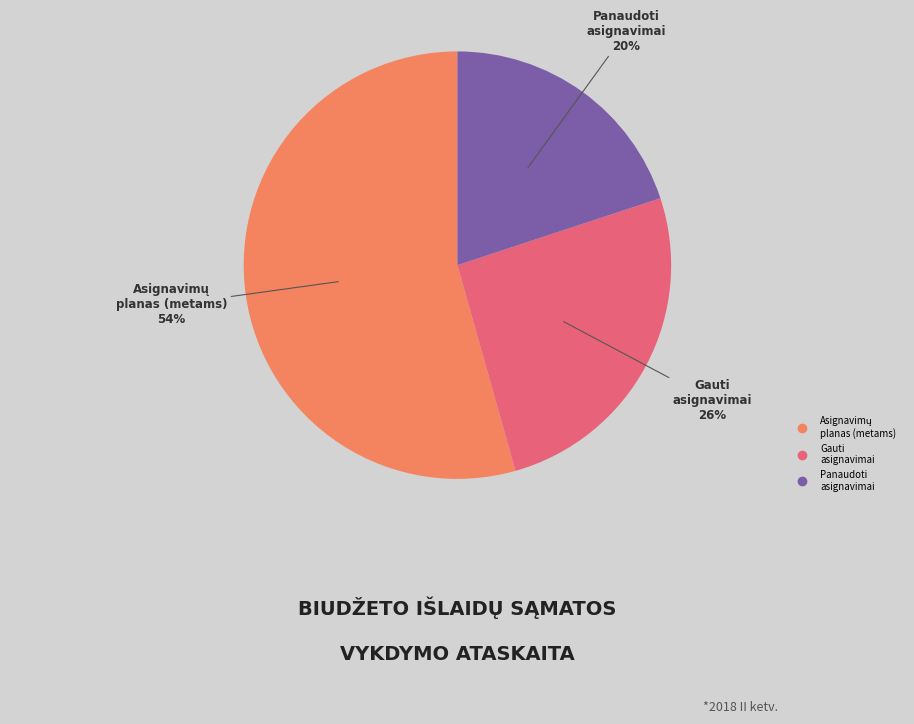

To the nearest percent, what is the difference between the largest and smallest slice percentages?

34%